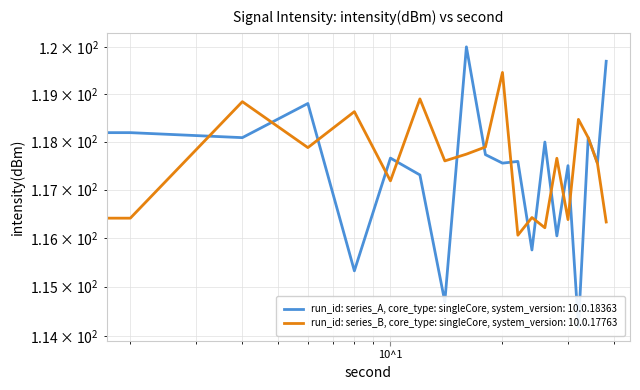

How many lines are shown in the chart?

2